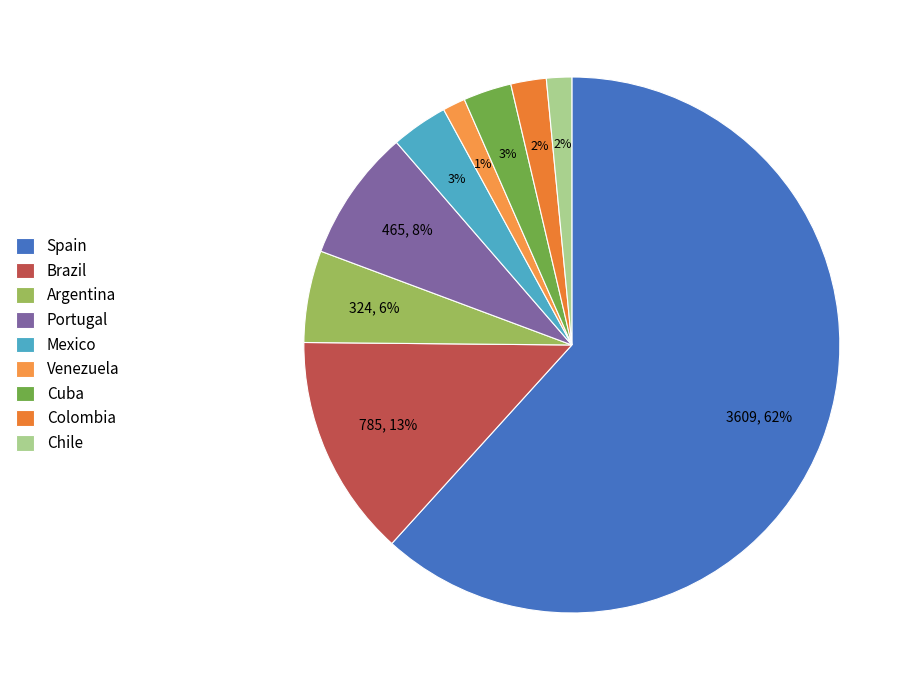

To the nearest percent, what is the difference between the Venezuela and Cuba slice percentages?

2%